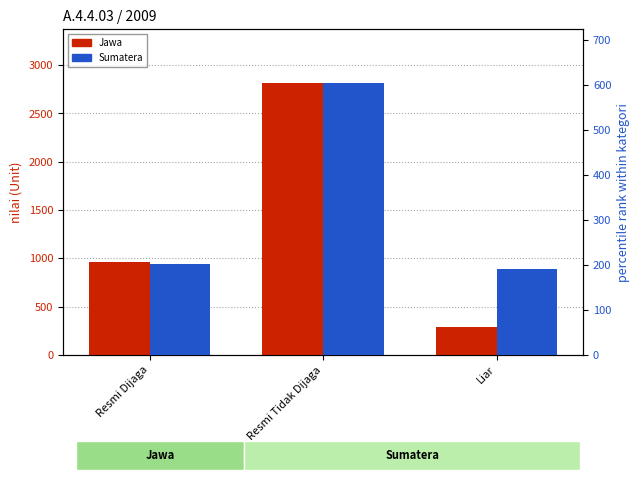

Between Resmi Dijaga and Resmi Tidak Dijaga, which series saw the biggest shift?

Jawa